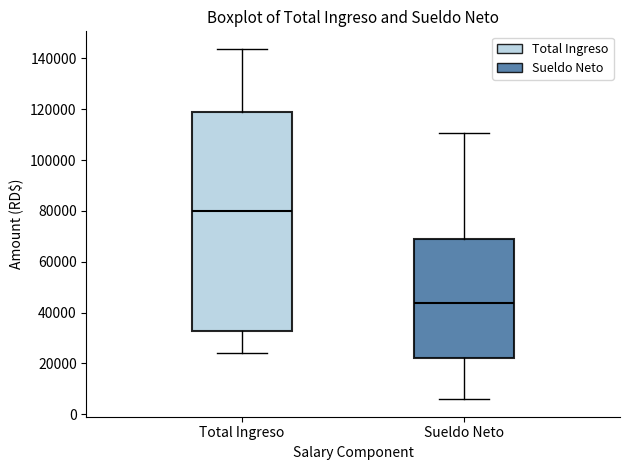

Reading left to right, read every box against the y-axis: the position of its median line, the range the box covers, and the ends of its whiskers. The values are not printed on the chart, so give them approximately, as read against the axis.

Total Ingreso: median 80000, box 32000 to 120000, whiskers 24000 to 144000
Sueldo Neto: median 44000, box 22000 to 68000, whiskers 6000 to 110000